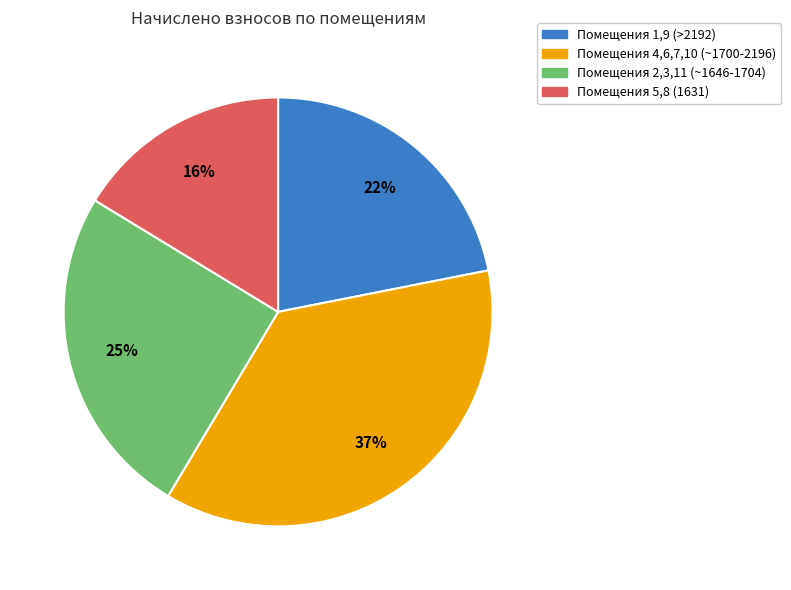

Is there a majority slice in this chart?

No